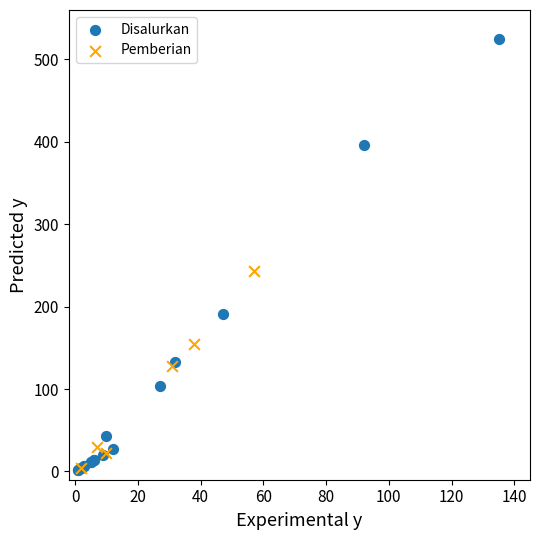

Which series contains the highest Y value?

Disalurkan